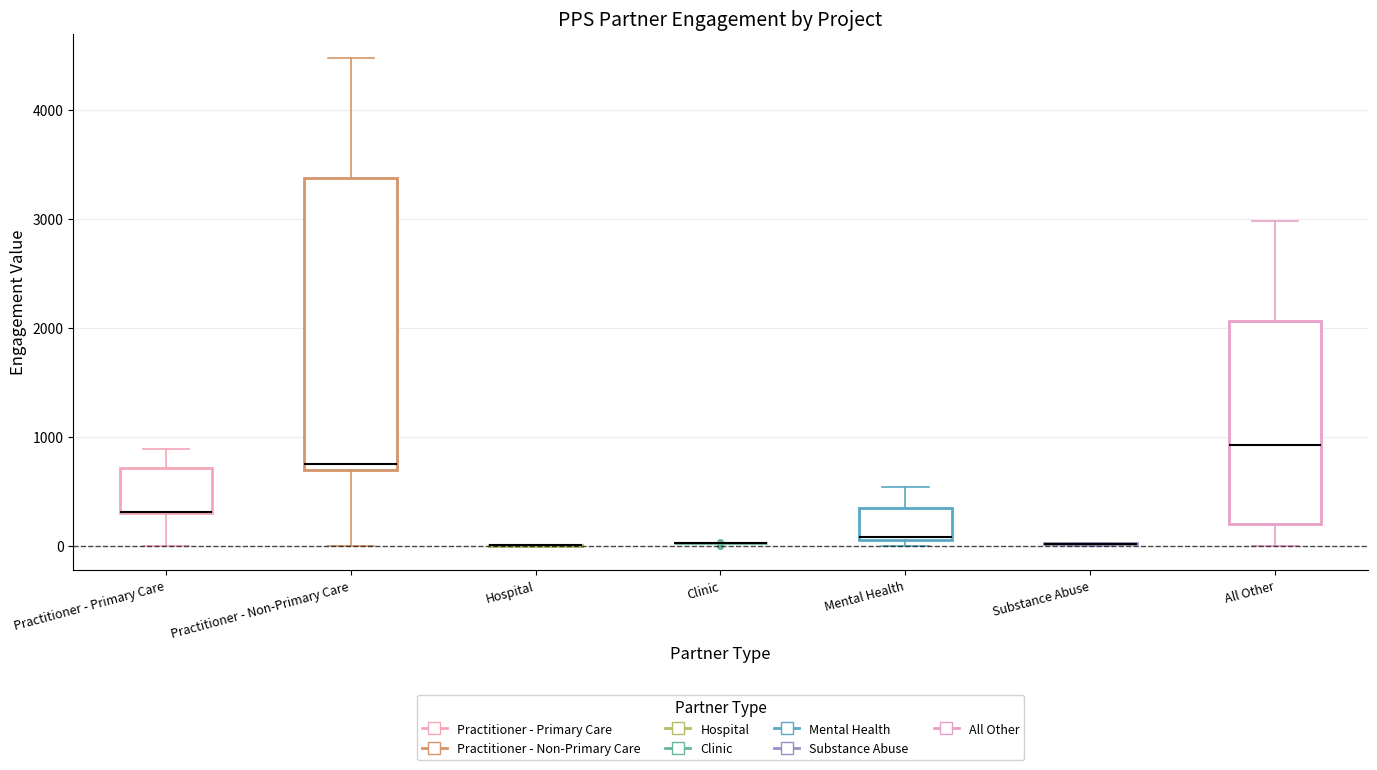

Reading left to right, read every box against the y-axis: the position of its median line, the range the box covers, and the ends of its whiskers. The values are not printed on the chart, so give them approximately, as read against the axis.

Practitioner - Primary Care: median 300 (drawn on the box's lower edge), box 300 to 700, whiskers 0 to 900
Practitioner - Non-Primary Care: median 700 (just above the box's lower edge), box 700 to 3400, whiskers 0 to 4500
Hospital: box collapsed to a line at 0, whiskers 0 to 0
Clinic: box collapsed to a line at 0, whiskers 0 to 0
Mental Health: median 100 (just above the box's lower edge), box 100 to 300, whiskers 0 to 500
Substance Abuse: box collapsed to a line at 0, whiskers 0 to 0
All Other: median 900, box 200 to 2100, whiskers 0 to 3000